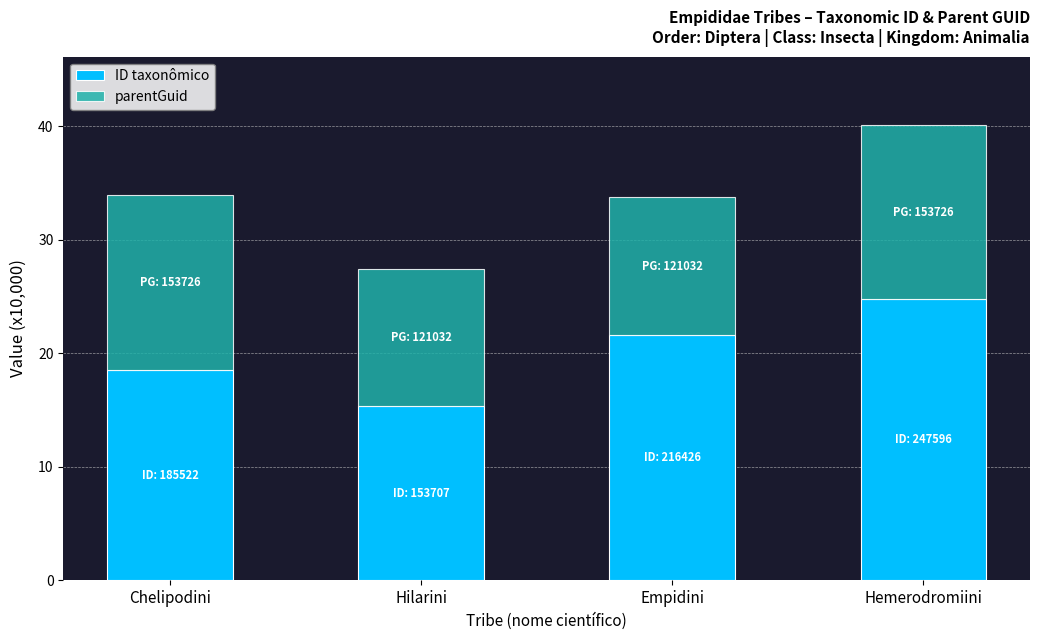

Reading right to left, list the values for the ID taxonômico series.

24.8	21.6	15.4	18.6